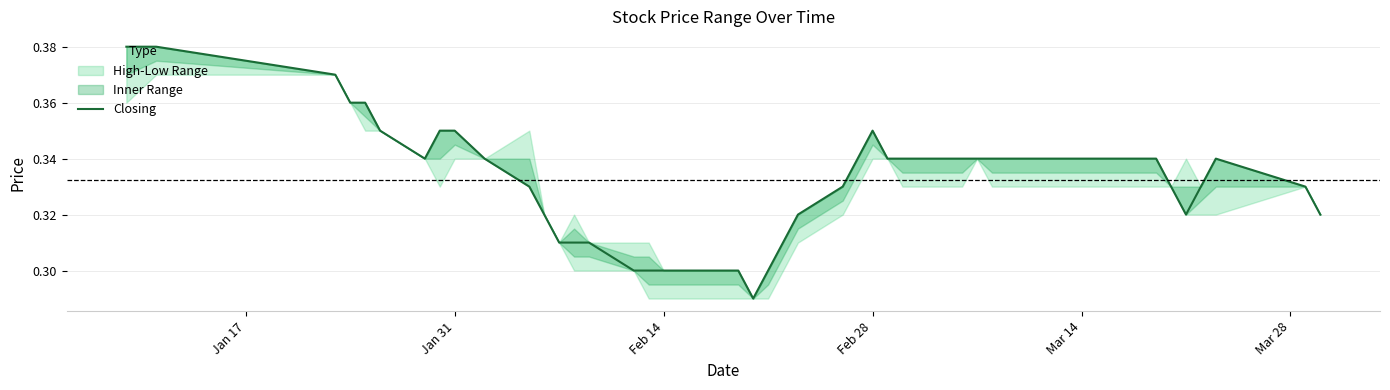

Is it true that the value at 36 is 0.2?

False